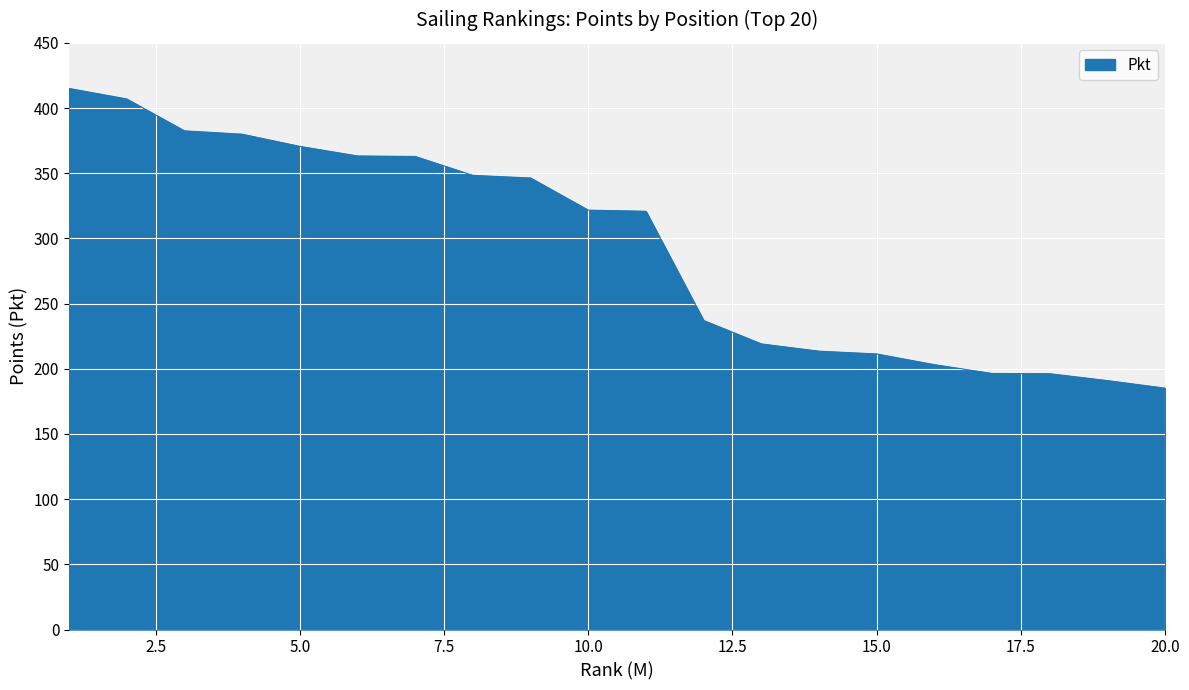

What is the average value?

293.5